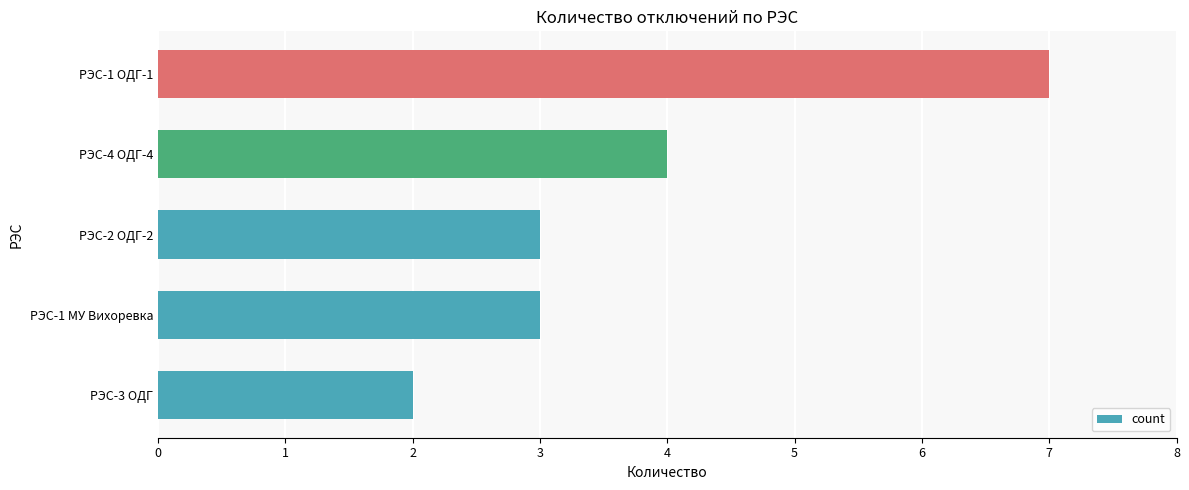

What is the change in value from РЭС-2 ОДГ-2 to РЭС-4 ОДГ-4?

+1